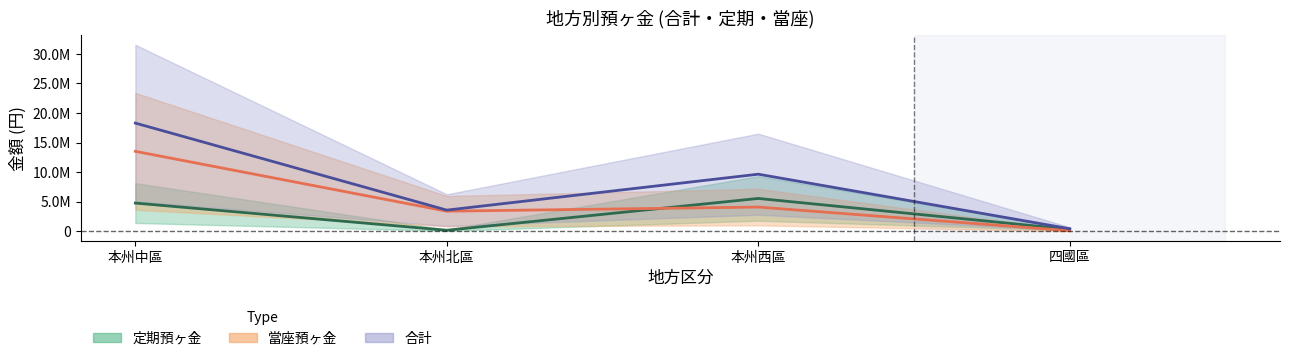

What is the label of the 3rd point from the left?

本州西區